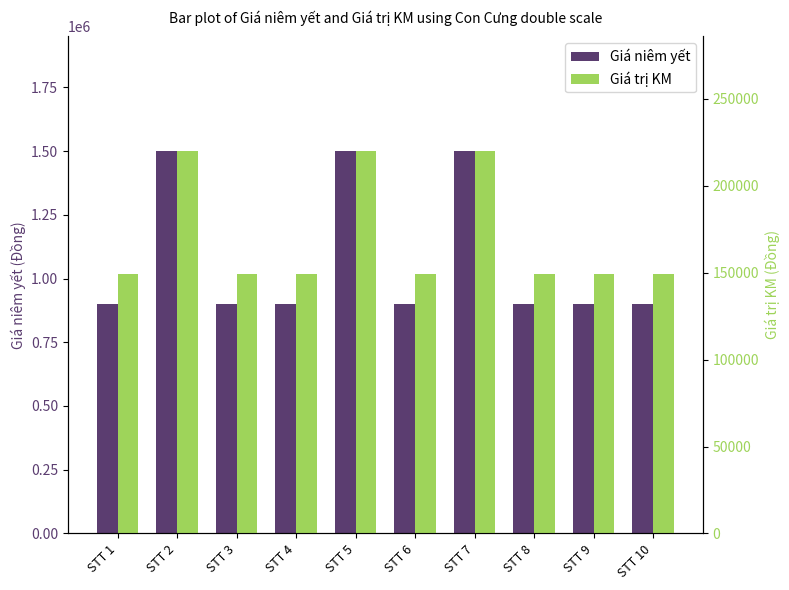

Which has a higher value, STT 3 or STT 6?

STT 3